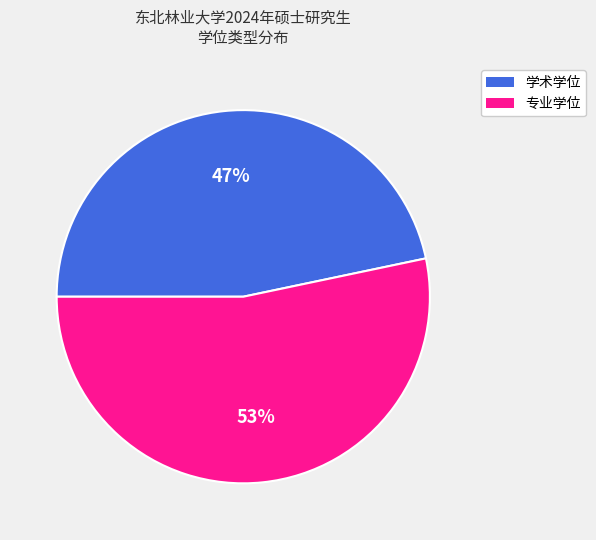

Is the sum of 专业学位 and 学术学位 greater than half?

Yes